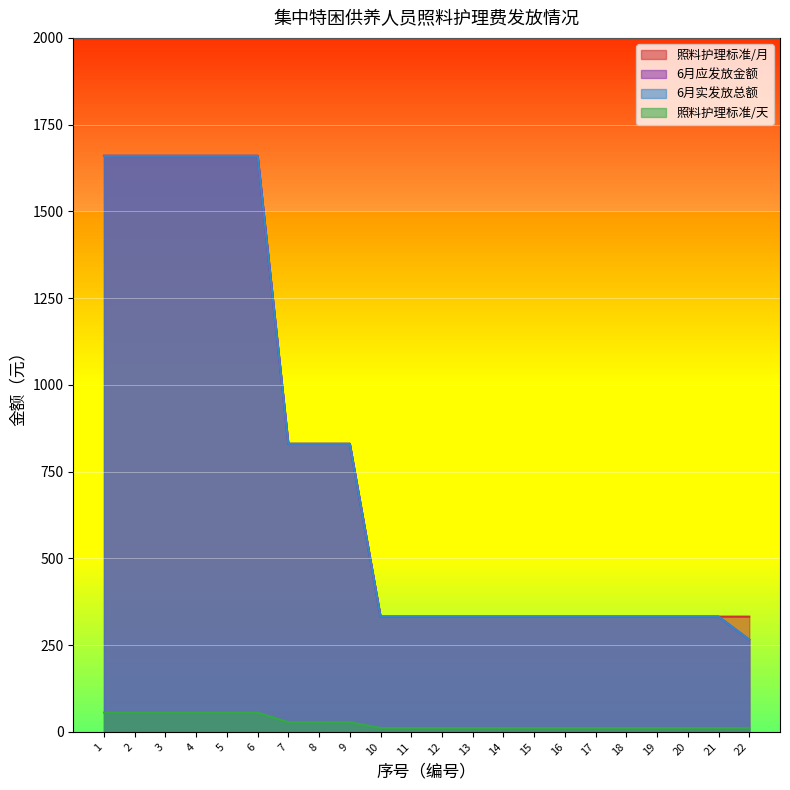

Reading left to right, extract all data points from this chart.

照料护理标准/月: 1=1660.0	2=1660.0	3=1660.0	4=1660.0	5=1660.0	6=1660.0	7=830.0	8=830.0	9=830.0	10=332.0	11=332.0	12=332.0	13=332.0	14=332.0	15=332.0	16=332.0	17=332.0	18=332.0	19=332.0	20=332.0	21=332.0	22=332.0
6月应发放金额: 1=1660.0	2=1660.0	3=1660.0	4=1660.0	5=1660.0	6=1660.0	7=830.0	8=830.0	9=830.0	10=332.0	11=332.0	12=332.0	13=332.0	14=332.0	15=332.0	16=332.0	17=332.0	18=332.0	19=332.0	20=332.0	21=332.0	22=265.4
6月实发放总额: 1=1660.0	2=1660.0	3=1660.0	4=1660.0	5=1660.0	6=1660.0	7=830.0	8=830.0	9=830.0	10=332.0	11=332.0	12=332.0	13=332.0	14=332.0	15=332.0	16=332.0	17=332.0	18=332.0	19=332.0	20=332.0	21=332.0	22=265.4
照料护理标准/天: 1=55.3	2=55.3	3=55.3	4=55.3	5=55.3	6=55.3	7=27.7	8=27.7	9=27.7	10=11.1	11=11.1	12=11.1	13=11.1	14=11.1	15=11.1	16=11.1	17=11.1	18=11.1	19=11.1	20=11.1	21=11.1	22=11.1